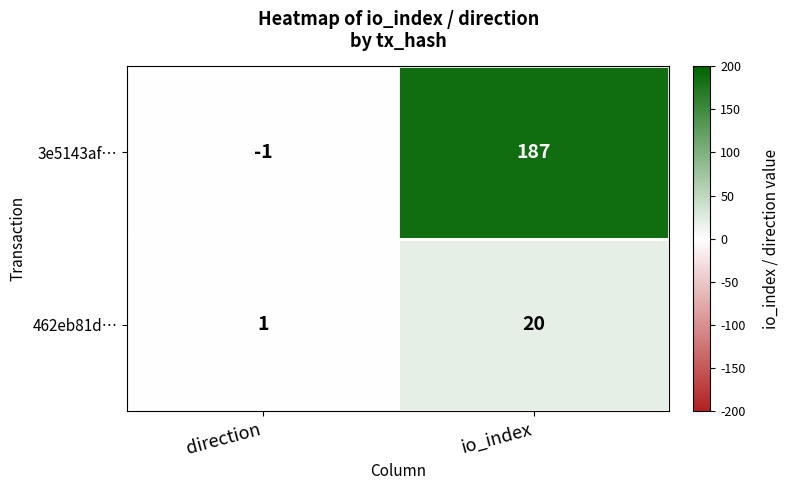

What is the smallest value displayed?

-1